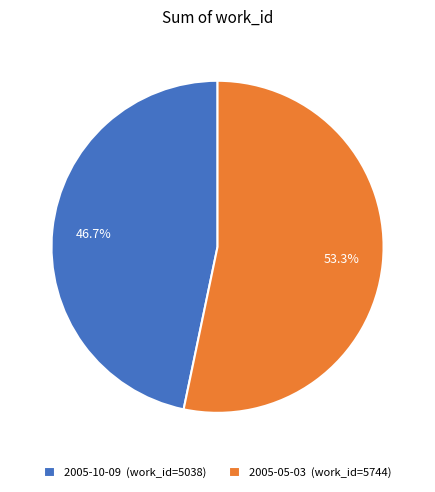

To the nearest percent, what is the difference between the 2005-05-03 and 2005-10-09 slice percentages?

7%